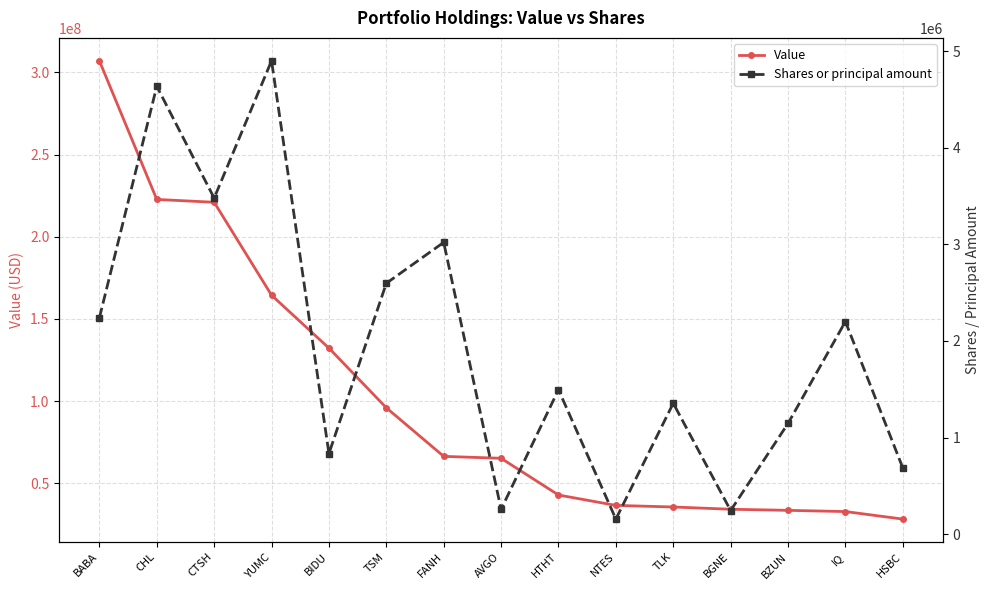

Rank the categories by Value value from lowest to highest.

HSBC, IQ, BZUN, BGNE, TLK, NTES, HTHT, AVGO, FANH, TSM, BIDU, YUMC, CTSH, CHL, BABA